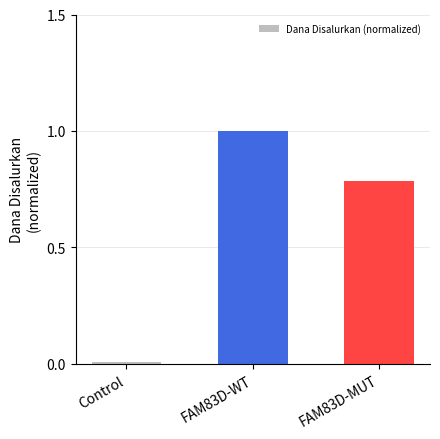

What is the label of the 2nd bar from the right?

FAM83D-WT